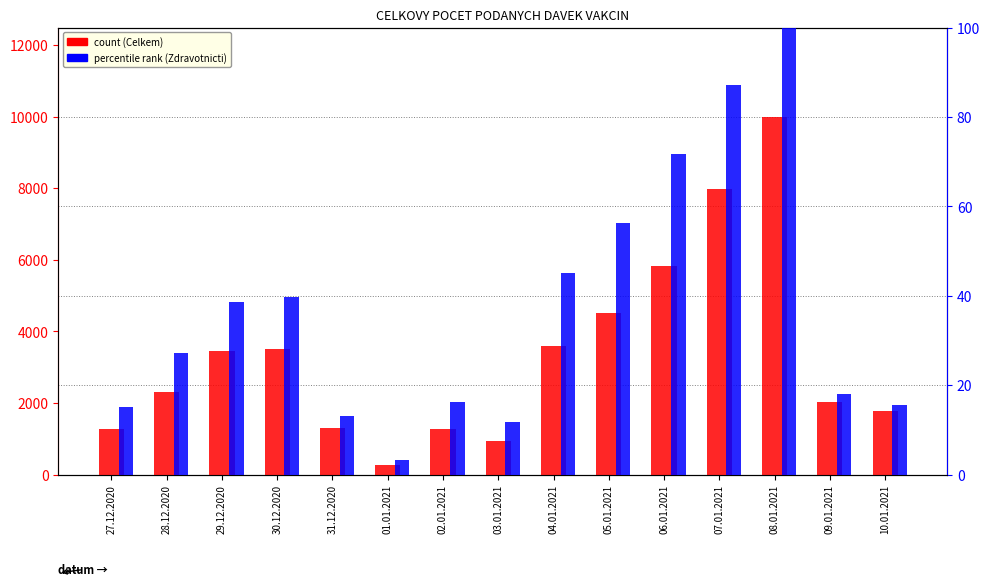

Reading left to right, what are all the values shown in this chart?

Celkem (count): 1285.0	2297.0	3462.0	3510.0	1309.0	265.0	1284.0	927.0	3597.0	4504.0	5836.0	7981.0	9989.0	2028.0	1777.0
Zdravotnicti (percentile rank): 15.0	27.3	38.6	39.8	13.2	3.3	16.4	11.8	45.0	56.3	71.6	87.2	100.0	18.1	15.7